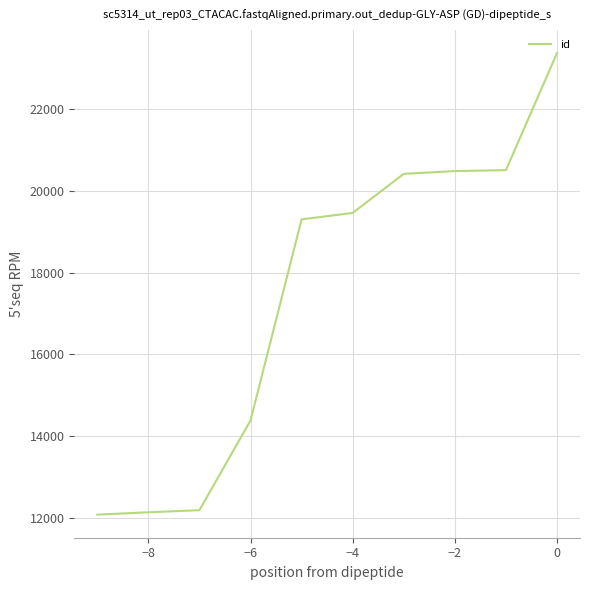

What is the difference between the maximum and minimum values?

11293